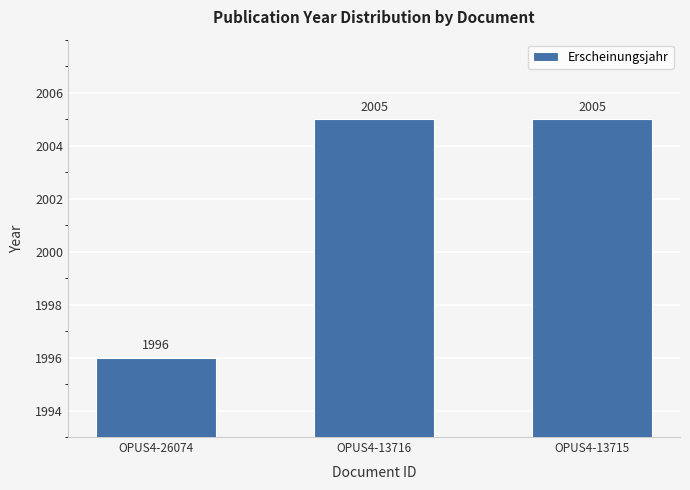

What is the sum of all values?

6006